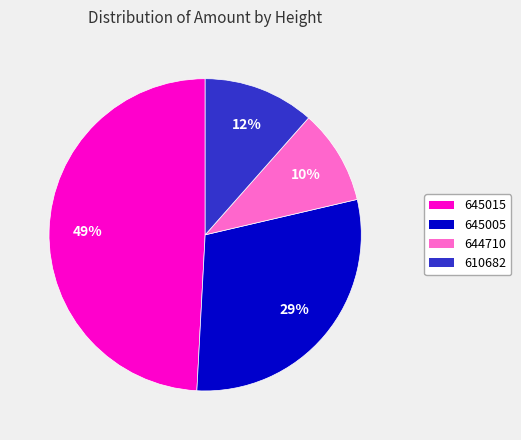

Rank the categories by value from lowest to highest.

644710, 610682, 645005, 645015